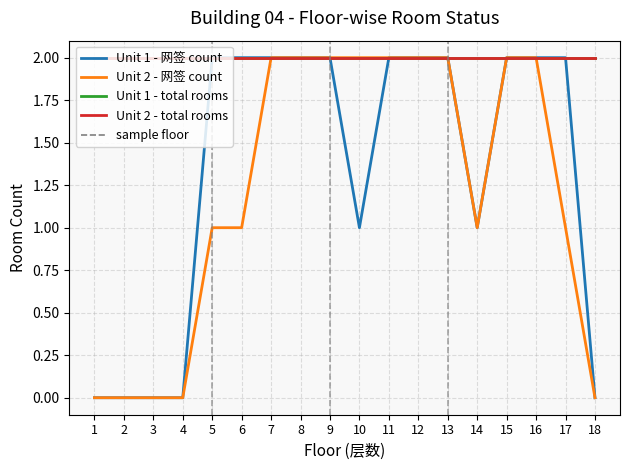

Does the chart have visible grid lines?

Yes